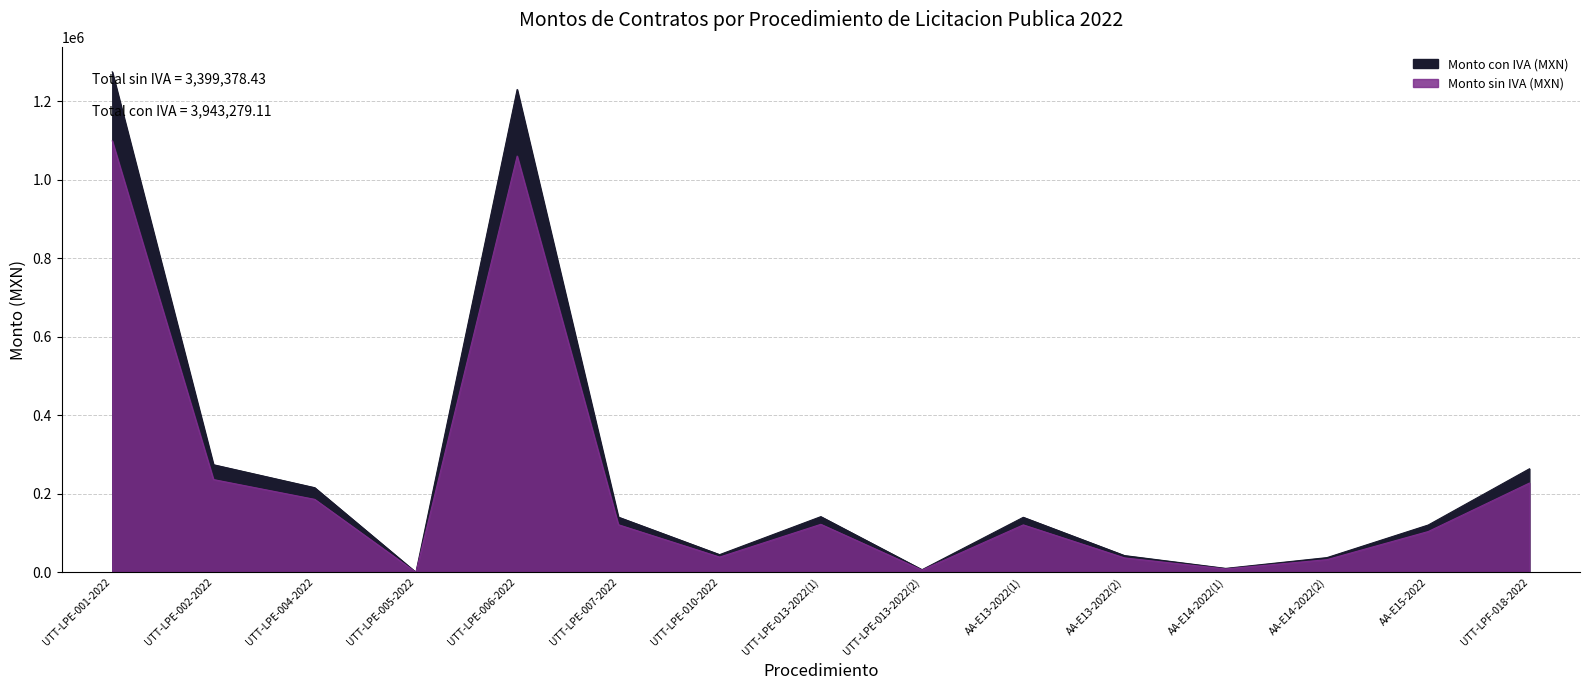

Does the chart display data point markers on the line(s)?

No